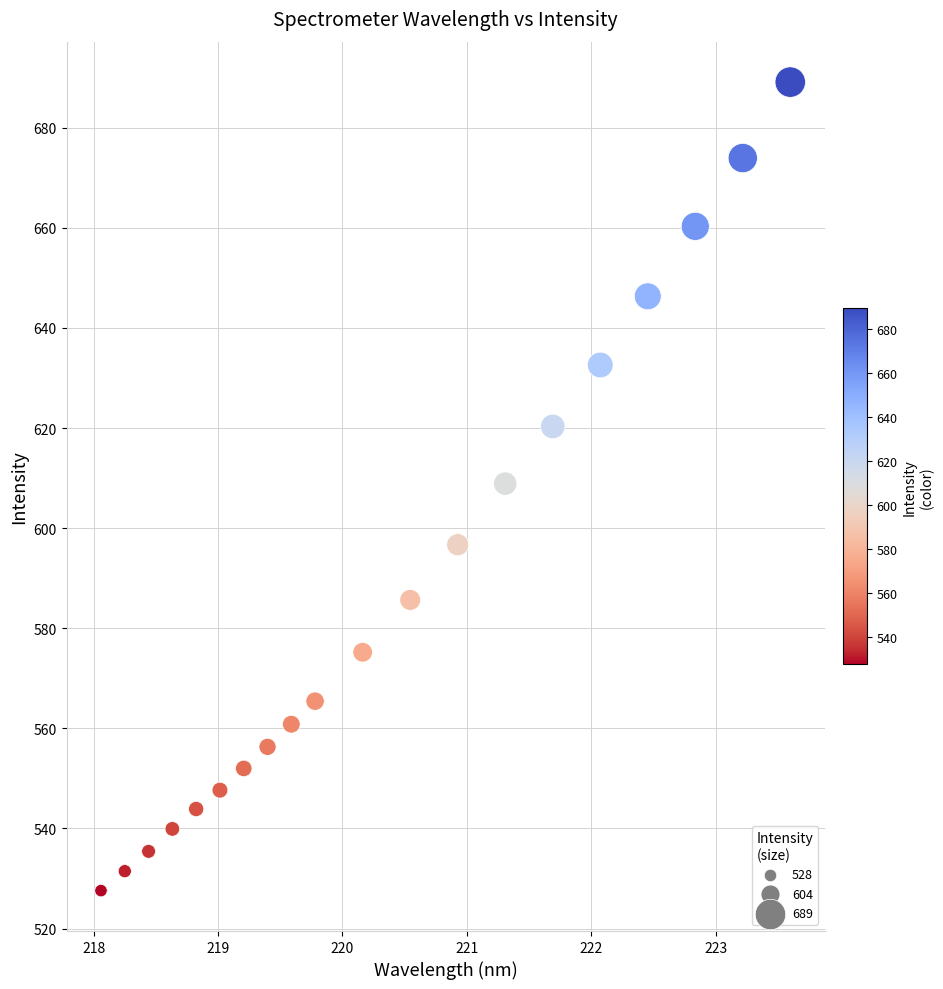

What is the range of Y values (max minus min)?

161.5